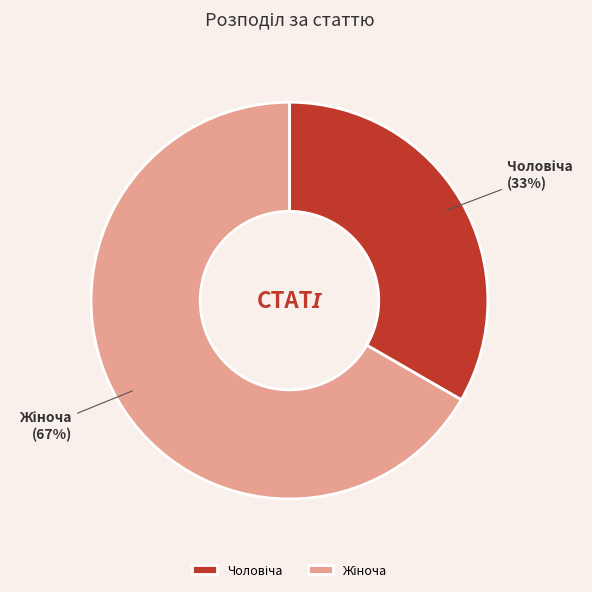

Is there any slice that represents more than half of the pie?

Yes